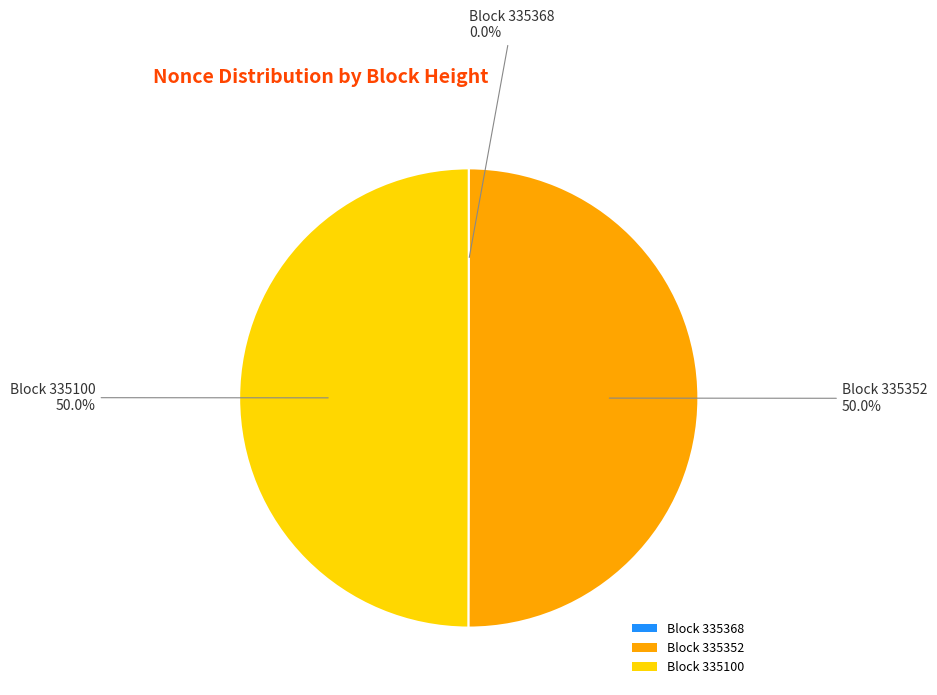

Do Block 335352 and Block 335100 together represent more than half of the pie?

Yes